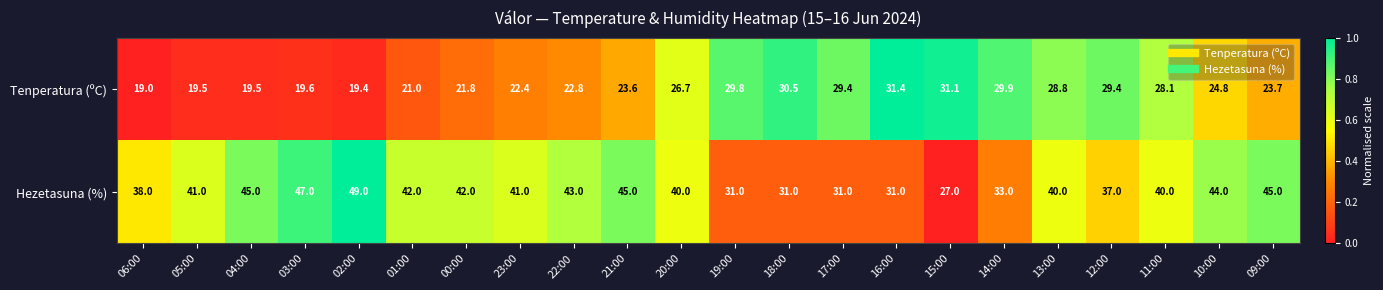

The Tenperatura (ºC) series shows 11.3 at 13:00. True or false?

False